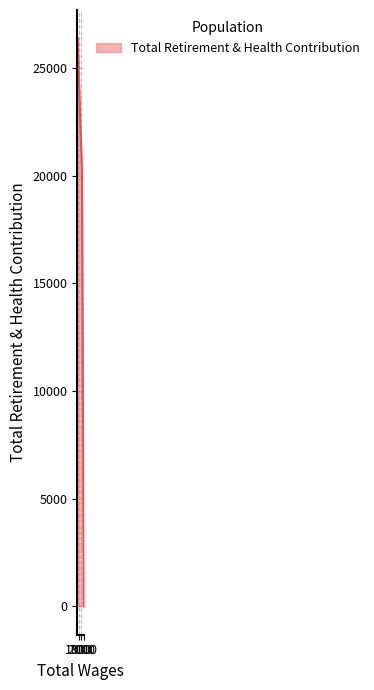

What is the difference between the second highest and second lowest values?

20281